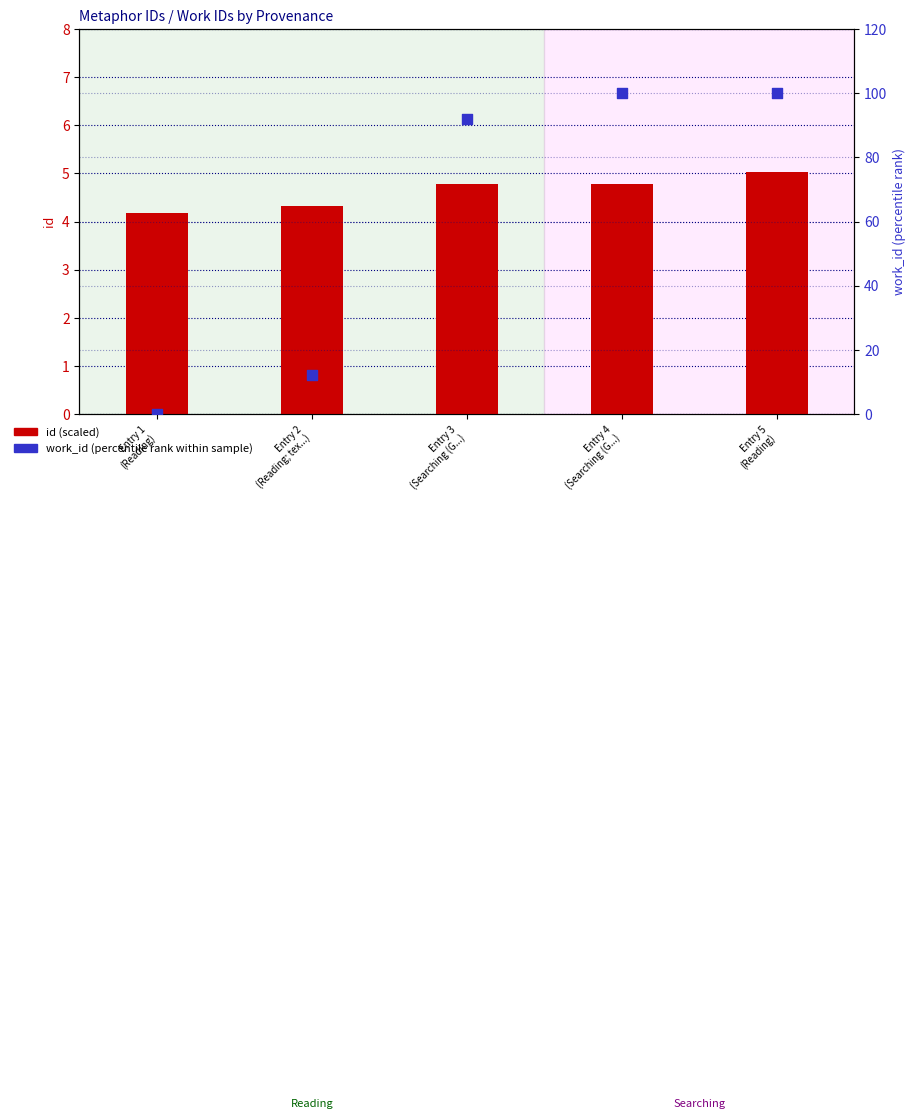

At how many categories does at least one series exceed 58?

3